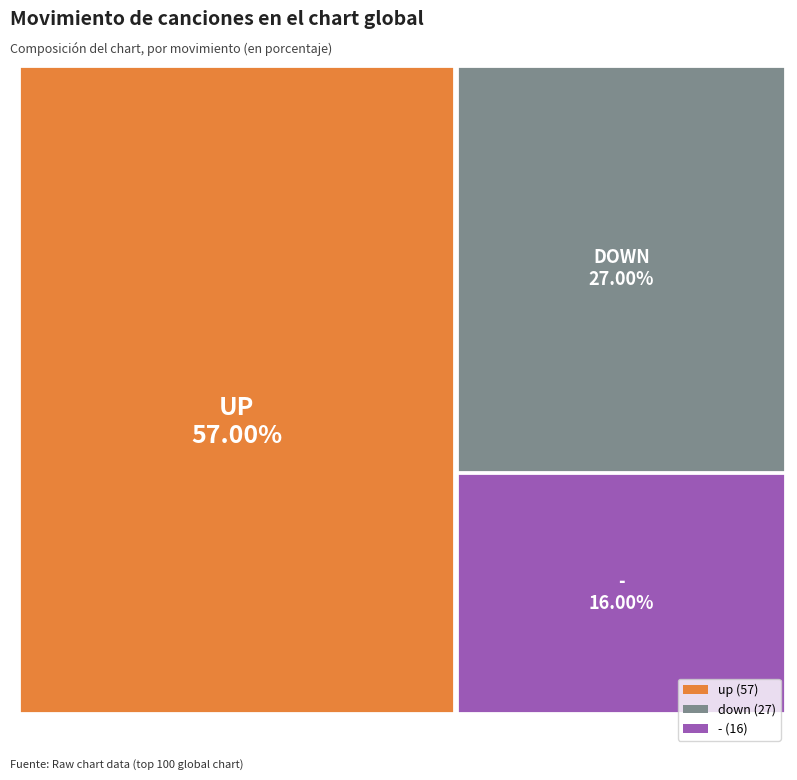

Does down account for over 50% of the chart?

No